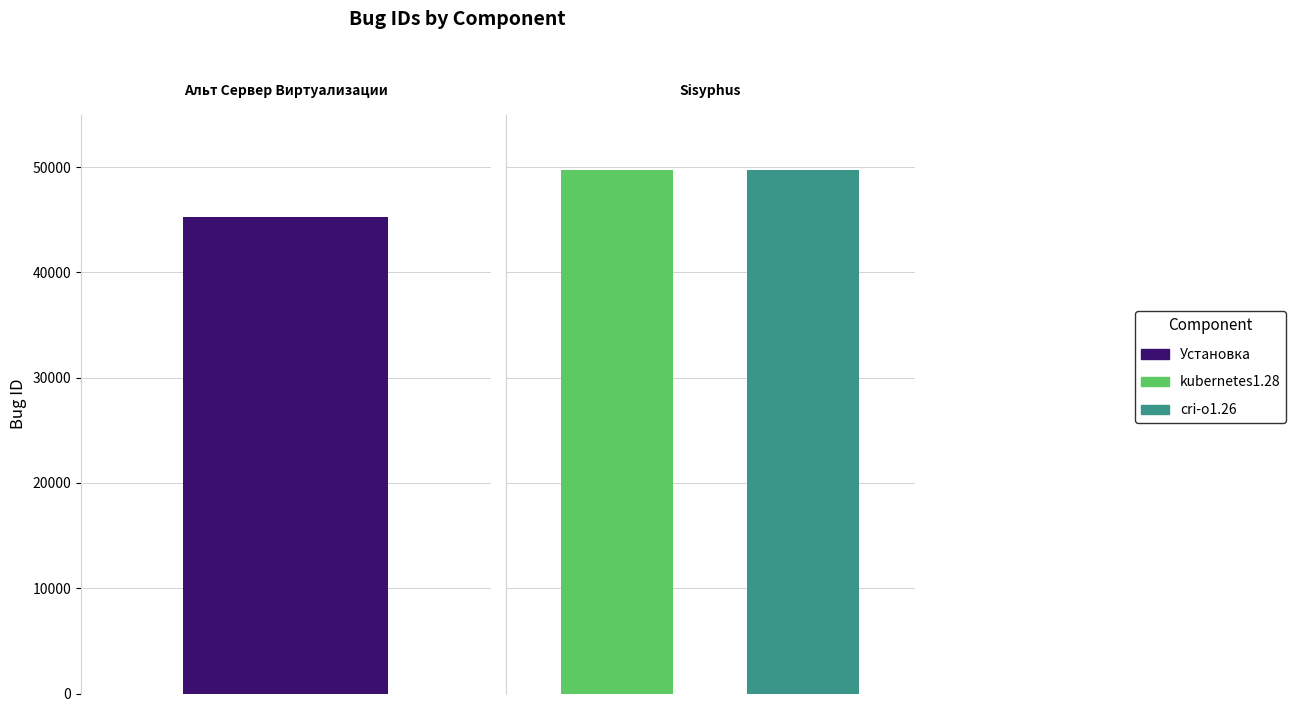

What is the sum of the values at Установка and kubernetes1.28?

95074